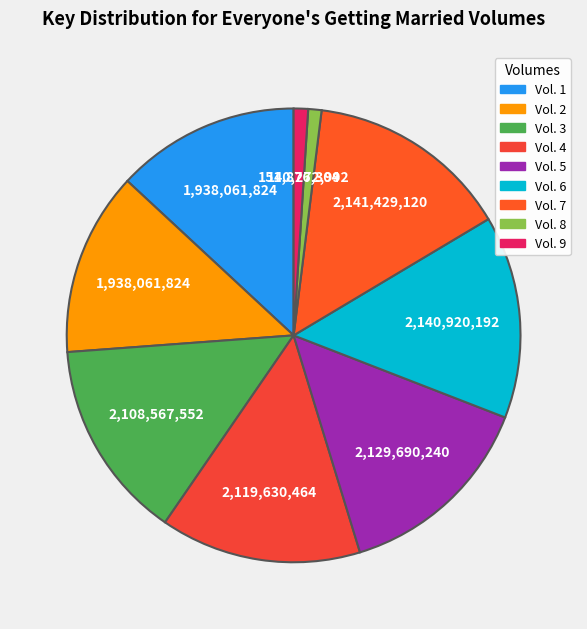

Rank the categories by value from highest to lowest.

Vol. 7, Vol. 6, Vol. 5, Vol. 4, Vol. 3, Vol. 2, Vol. 1, Vol. 9, Vol. 8